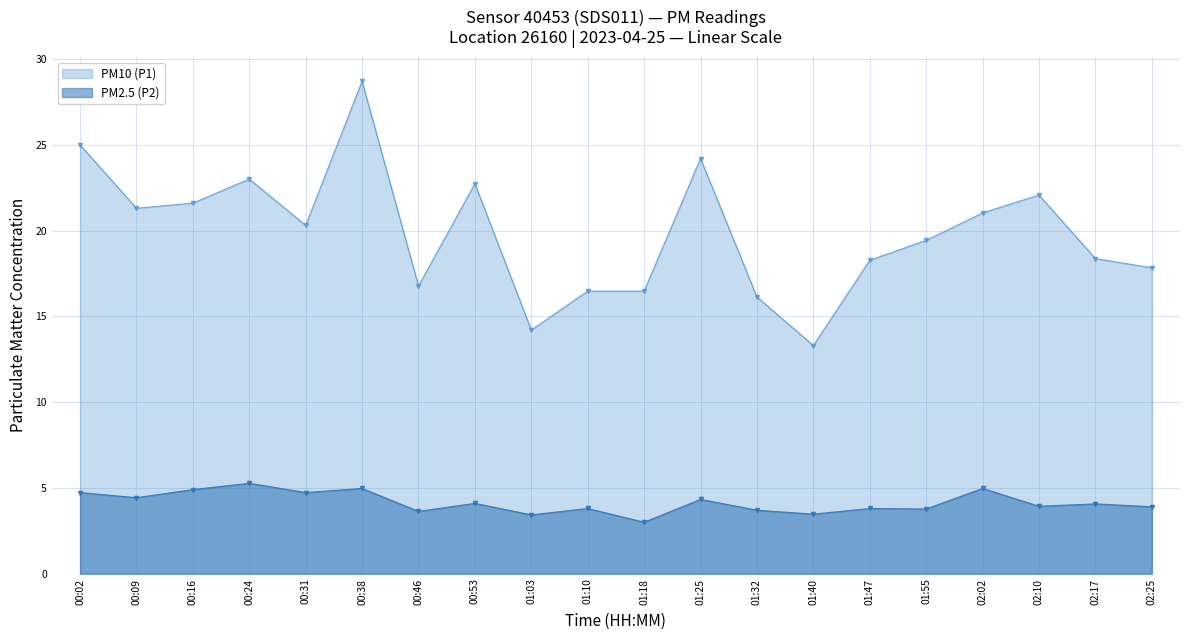

Which label corresponds to the smallest value in the chart?

01:18